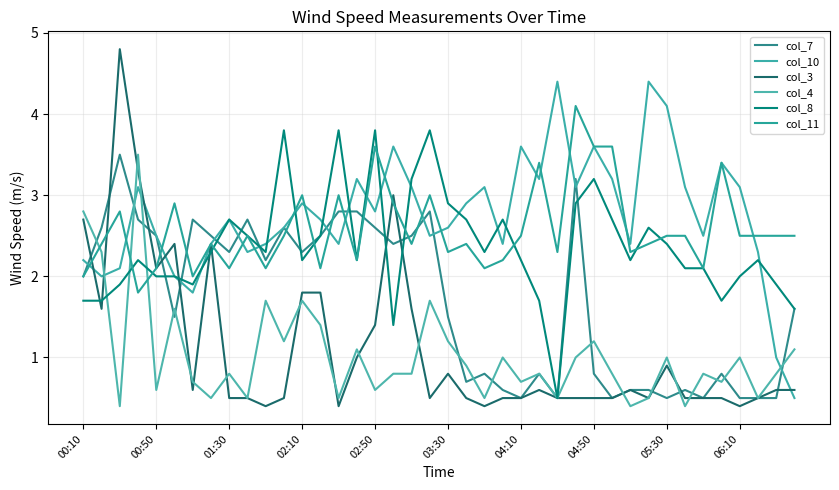

Which series has the largest total across all categories?

col_10